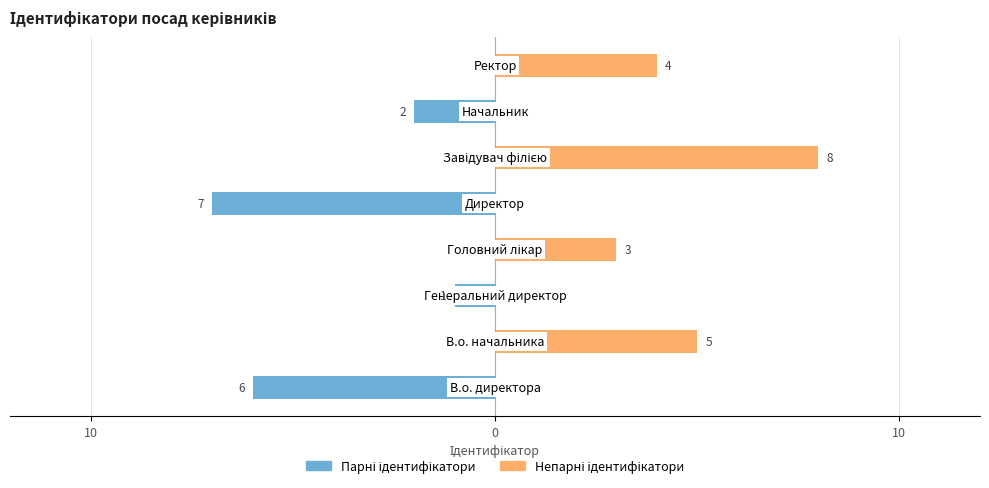

What is the difference between the maximum and minimum values in the Парні ідентифікатори series?

7